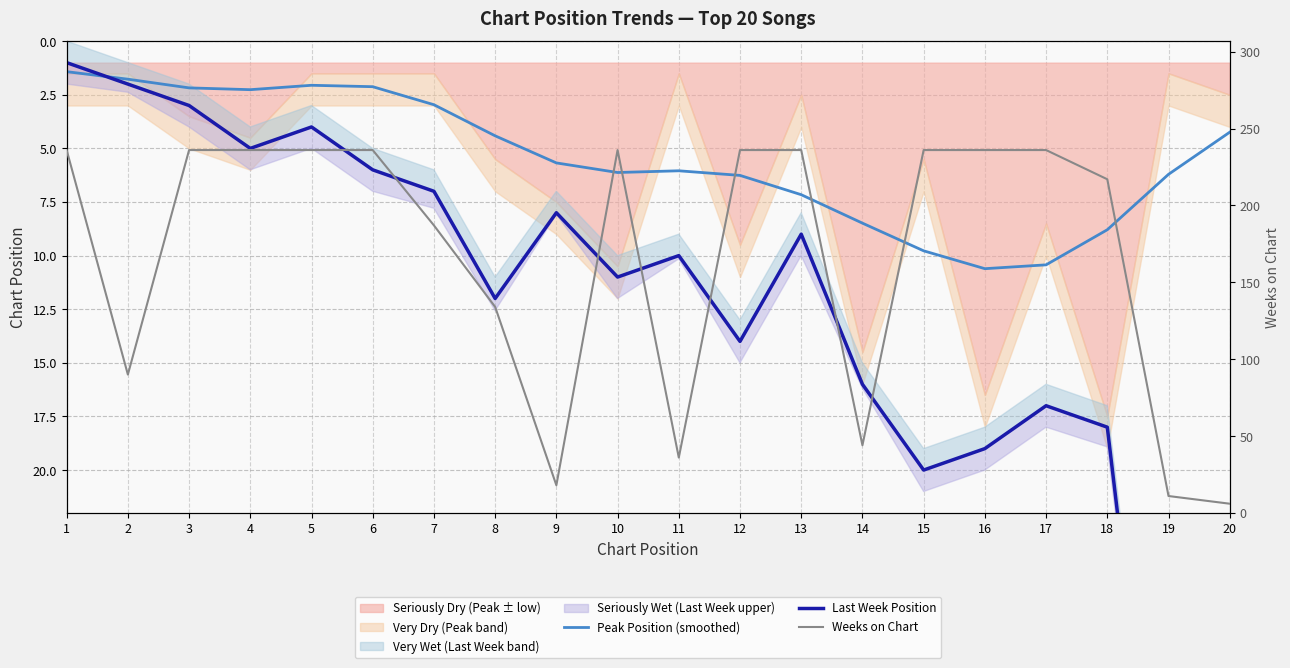

How many interior local peaks does the Peak Position (smoothed) series have?

3